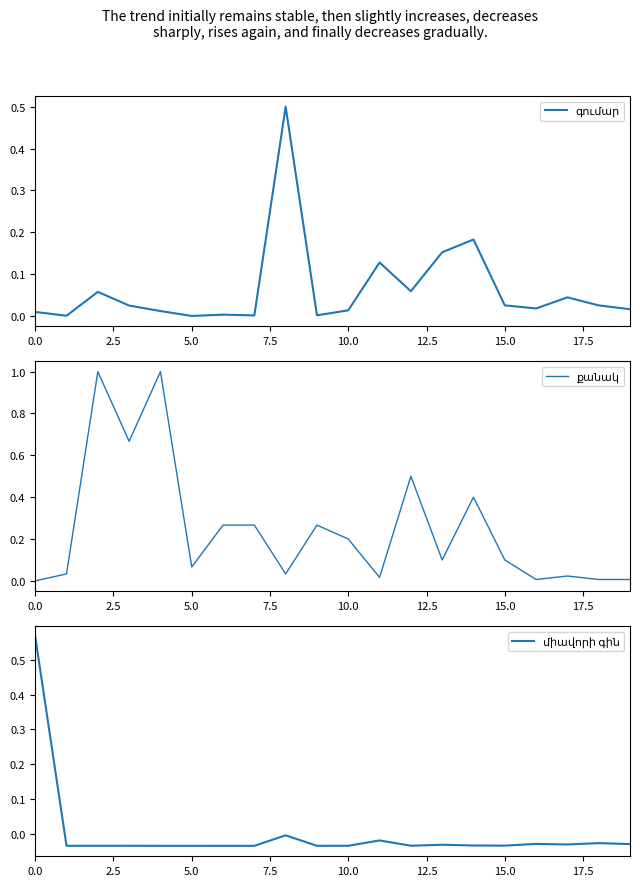

True or false: քանակ has more than 2 points higher than both neighbors.

True